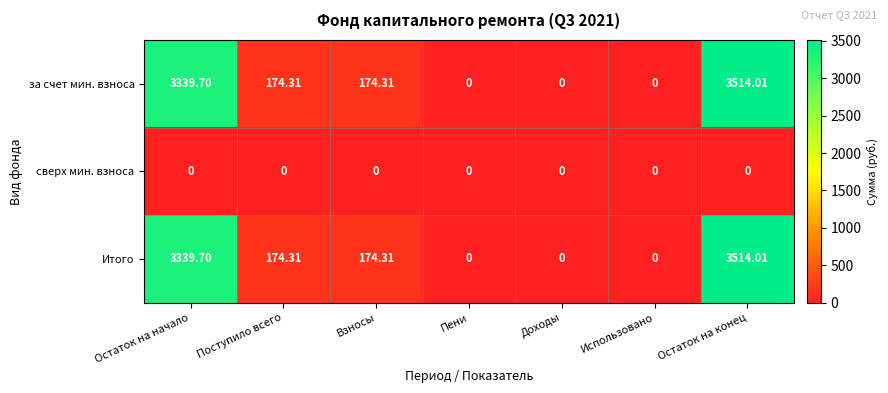

Is the value of Итого at Пени greater than the value of за счет мин. взноса at Поступило всего?

No